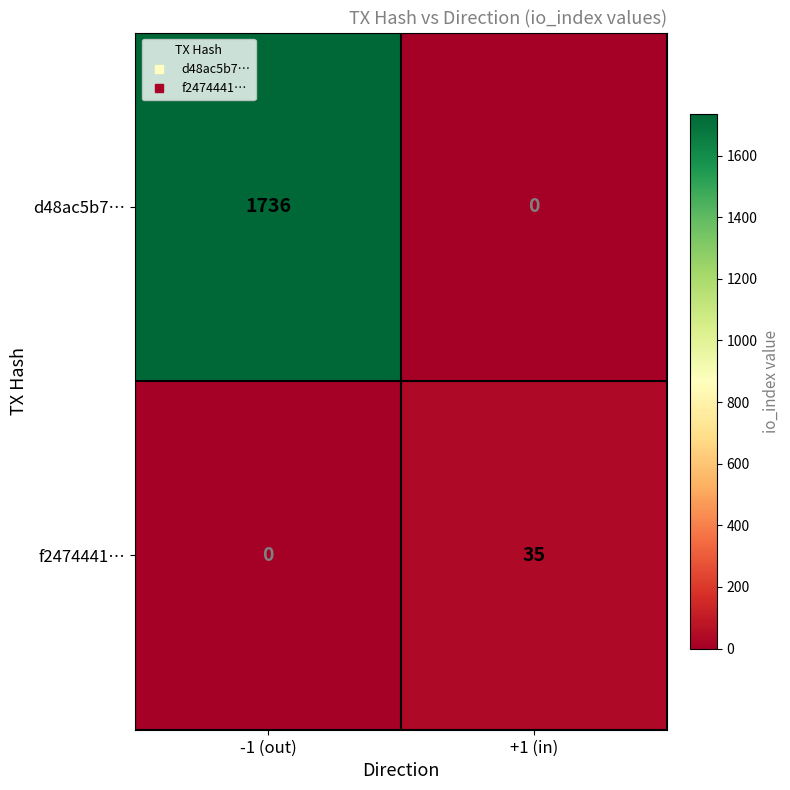

Is the value of f2474441… at -1 (out) greater than the value of d48ac5b7… at -1 (out)?

No